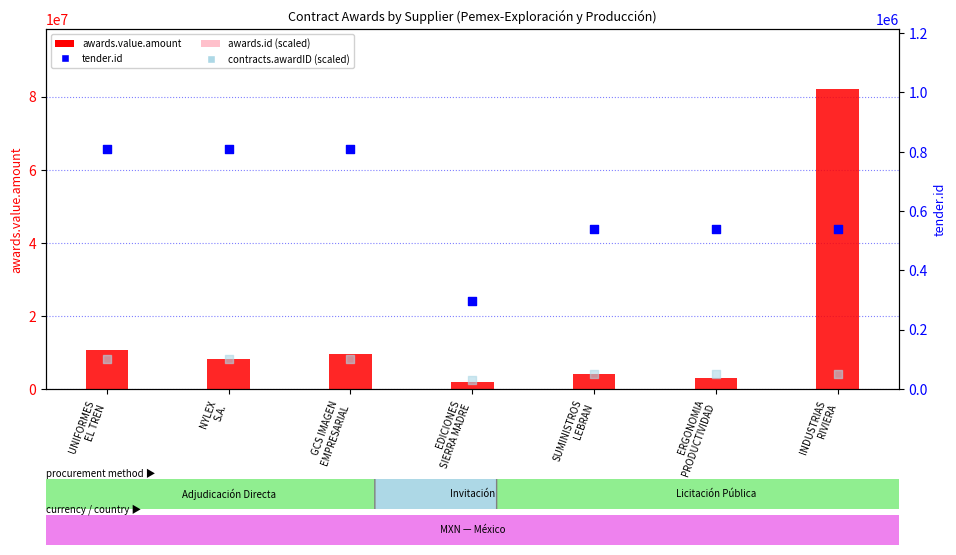

Which series contains the highest Y value?

awards.value.amount